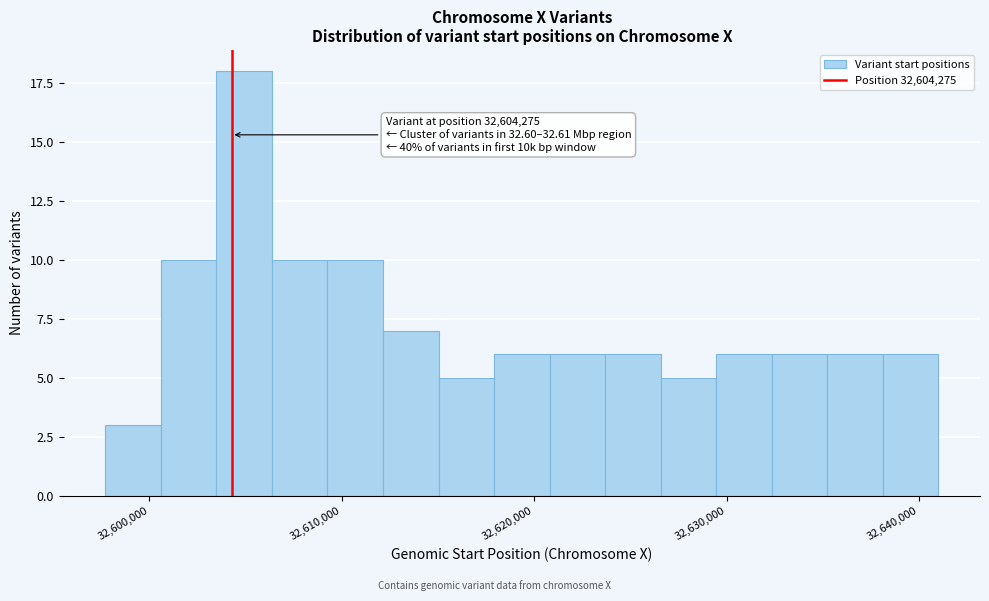

Read against the x-axis, roughly where is the centre of the tallest bar?

32605000